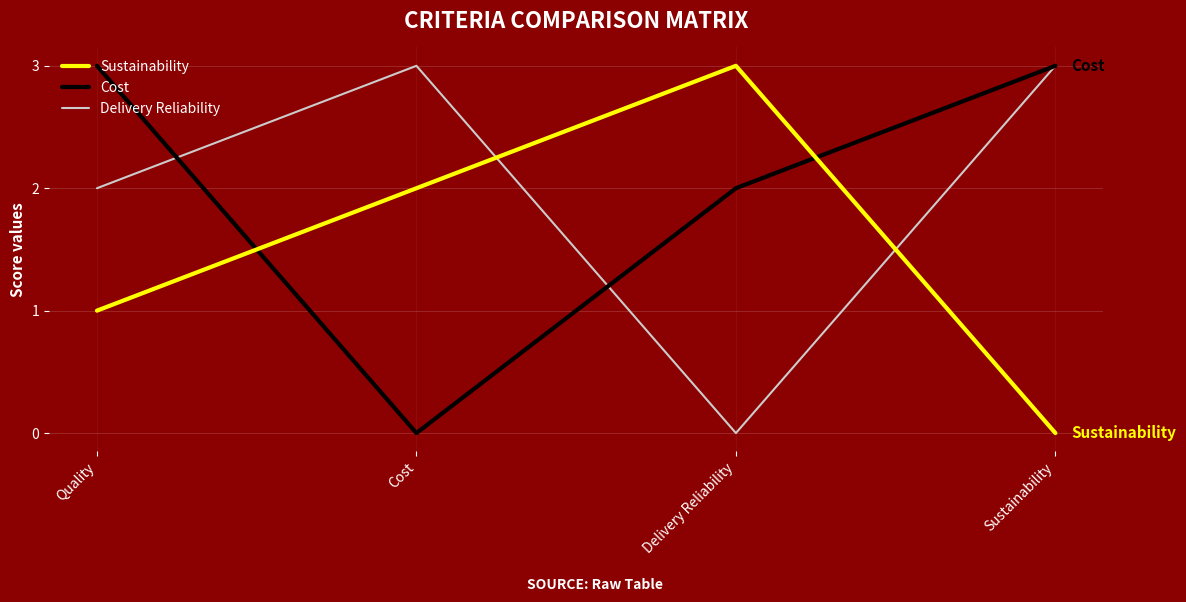

What is the approximate value of Delivery Reliability at Sustainability?

3